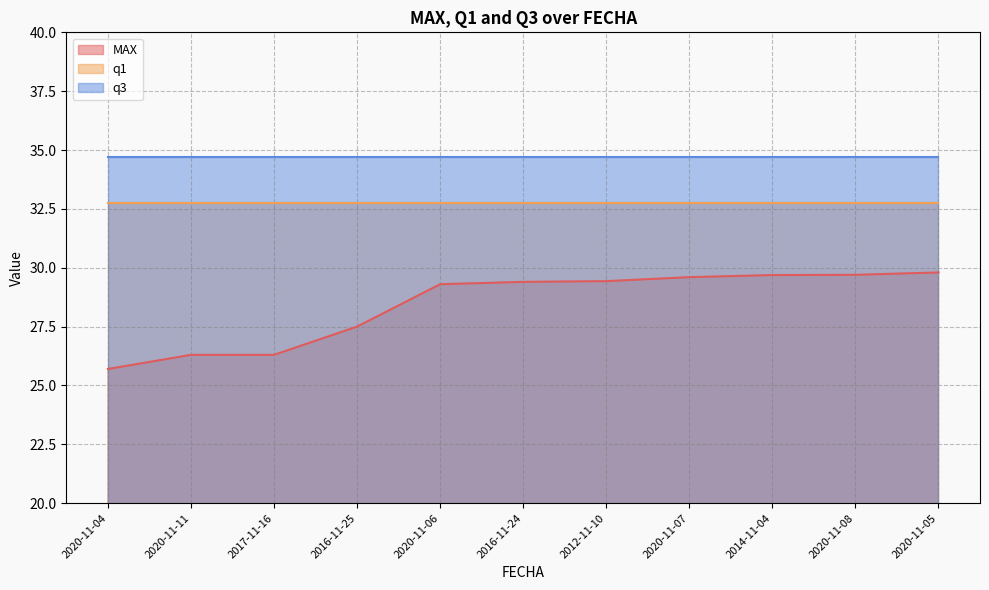

Between 2020-11-04 and 2016-11-25, which series saw the biggest shift?

MAX